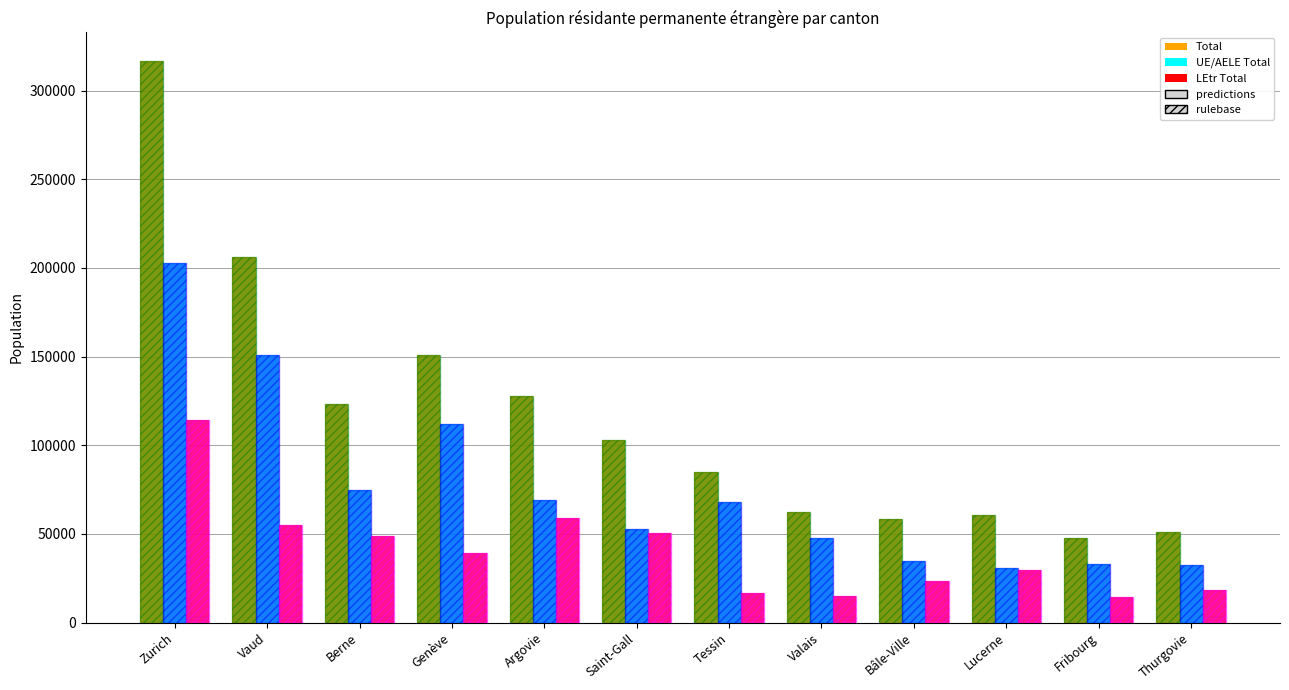

How many bars are there in each group?

6